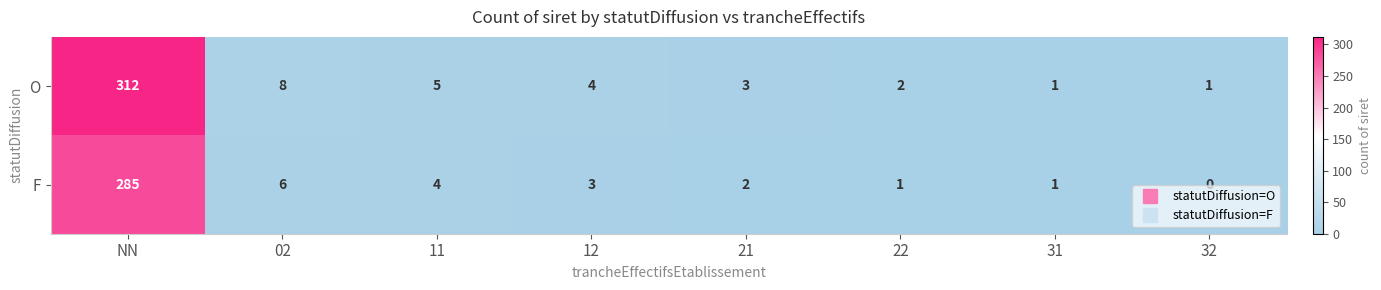

At 11, list the series in order from smallest to largest.

F, O